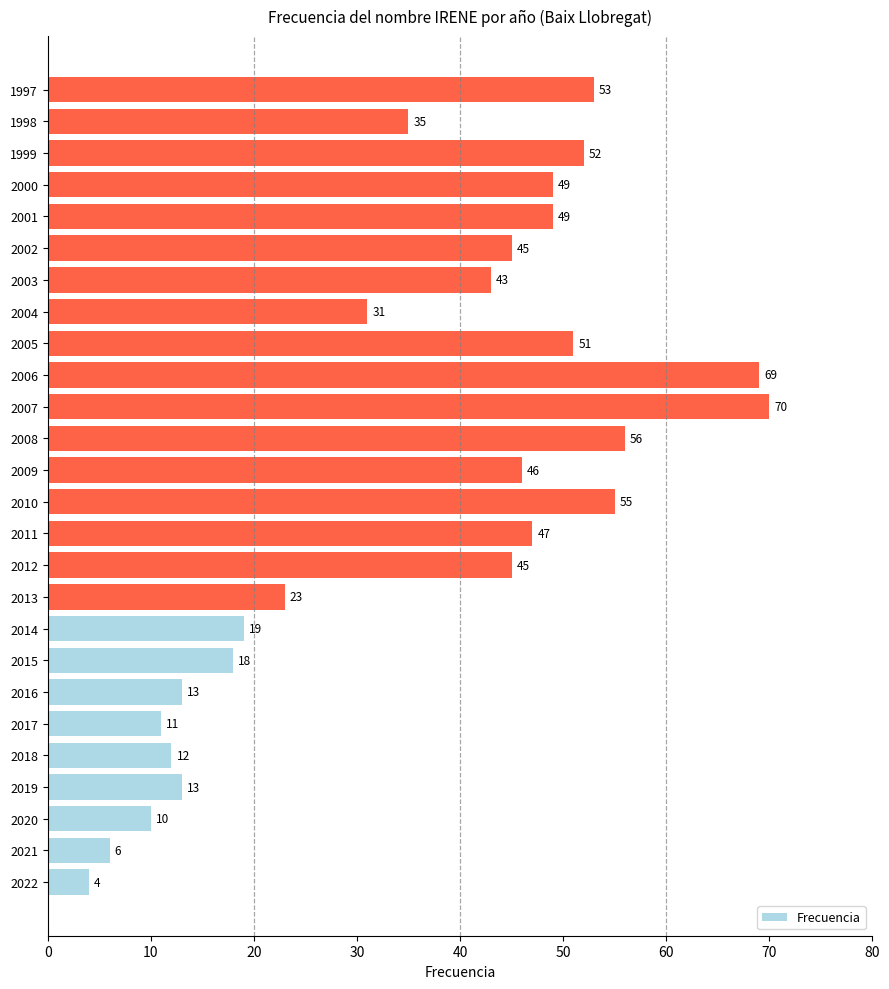

The value at 1998 is 8. True or false?

False